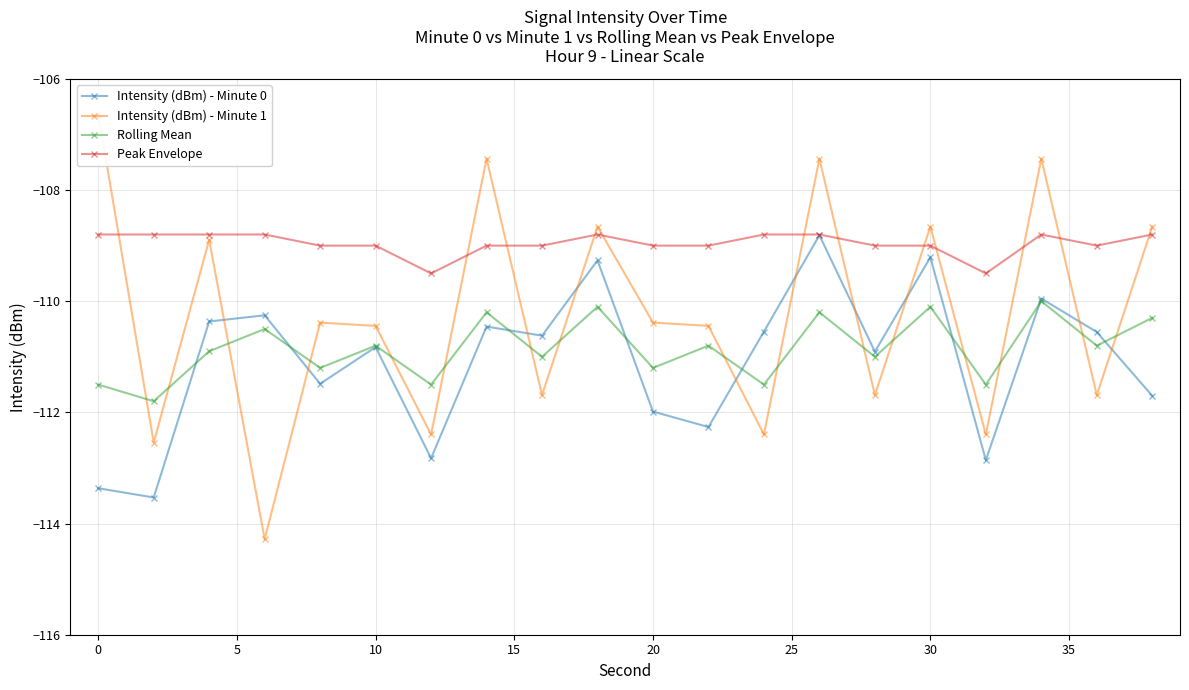

True or false: Intensity (dBm) - Minute 0 has more than 0 interior local peaks.

True